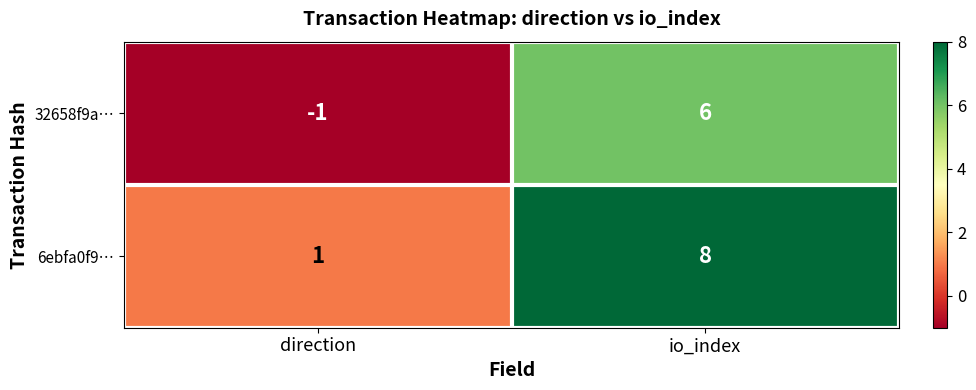

At which category is the sum across all series the highest?

io_index